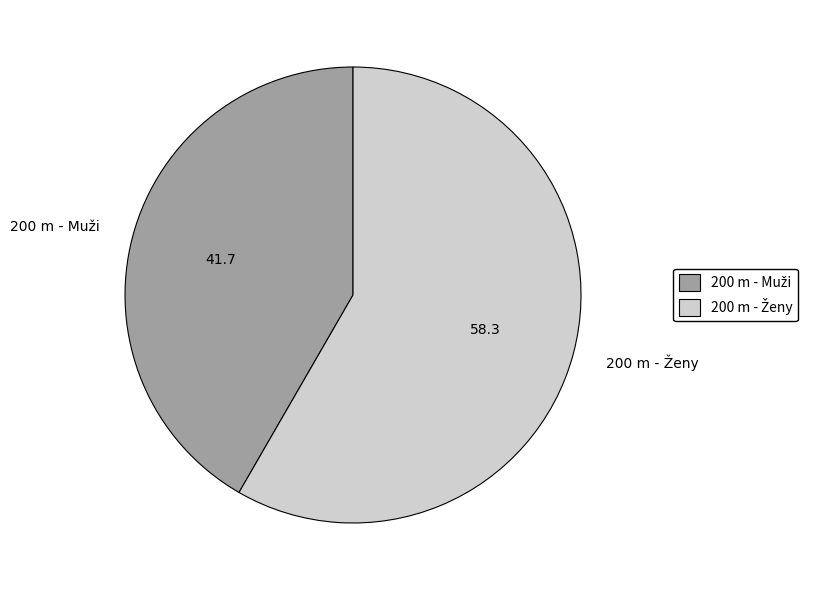

Does any single category account for the majority?

Yes